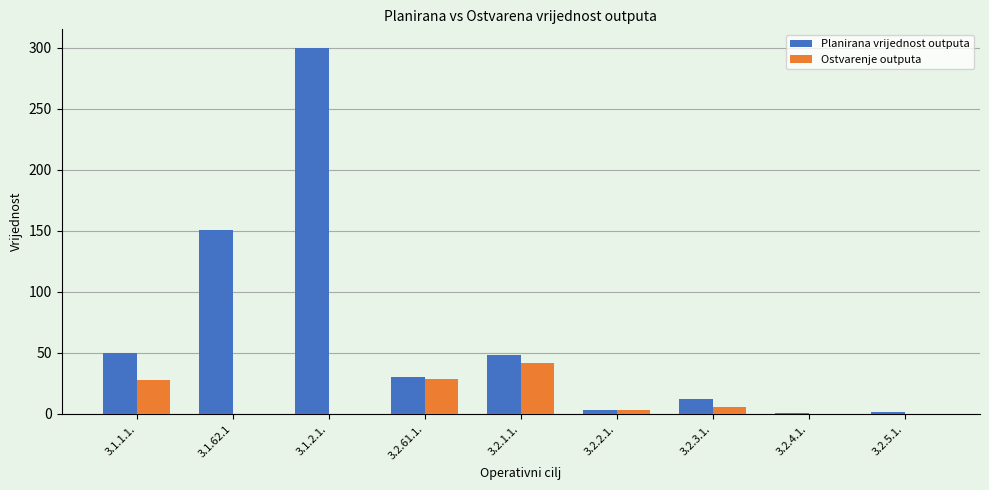

Is the value of Planirana vrijednost outputa at 3.1.1.1. greater than the value of Ostvarenje outputa at 3.2.61.1.?

Yes